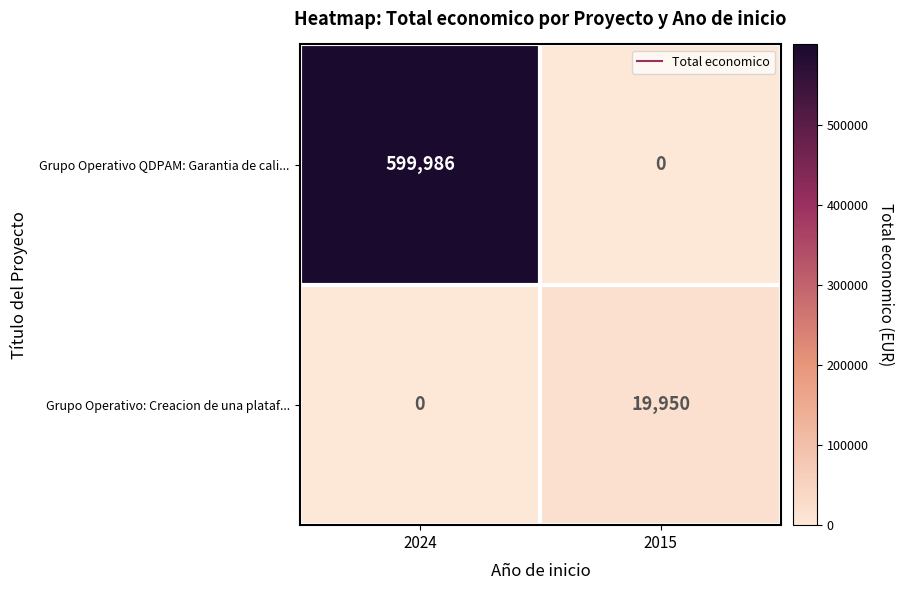

Which series has the largest range (max minus min)?

Grupo Operativo QDPAM: Garantia de cali...